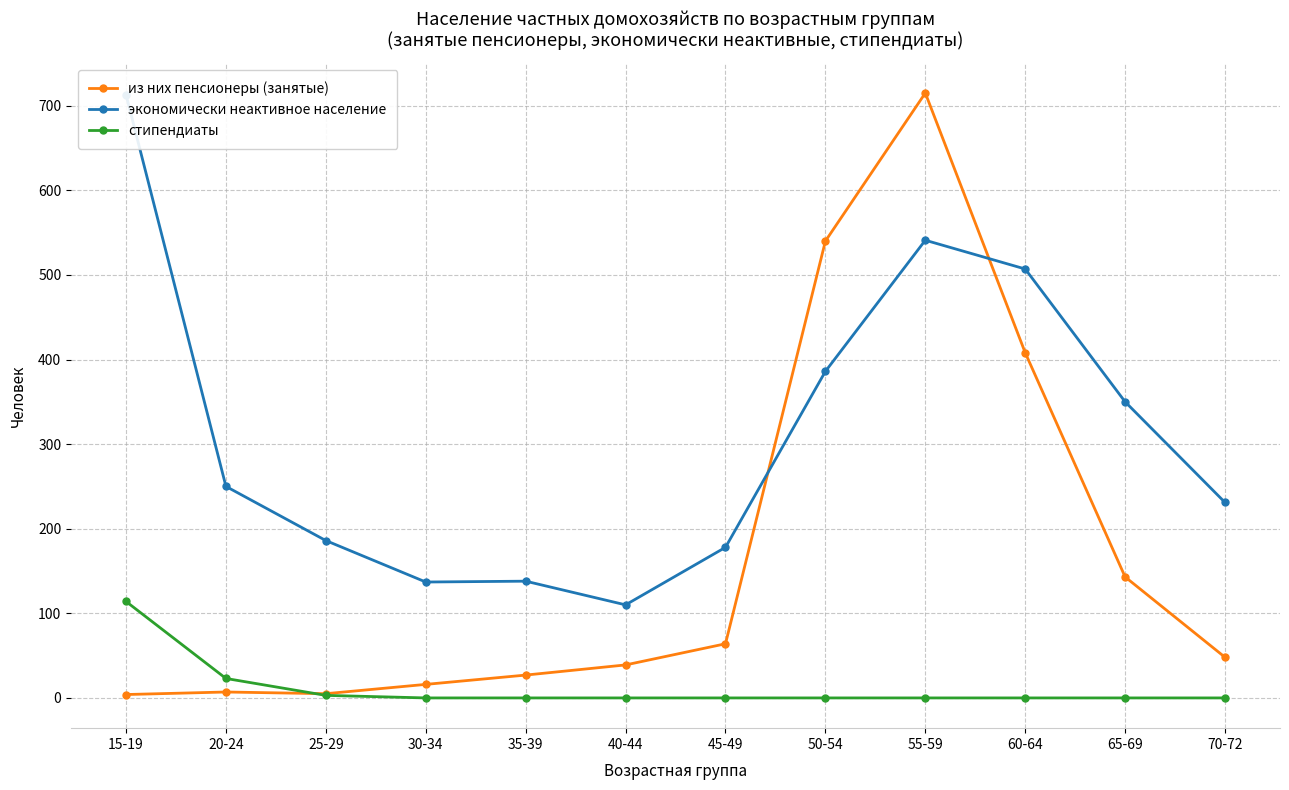

Is the value of из них пенсионеры (занятые) at 40-44 greater than the value of стипендиаты at 65-69?

Yes